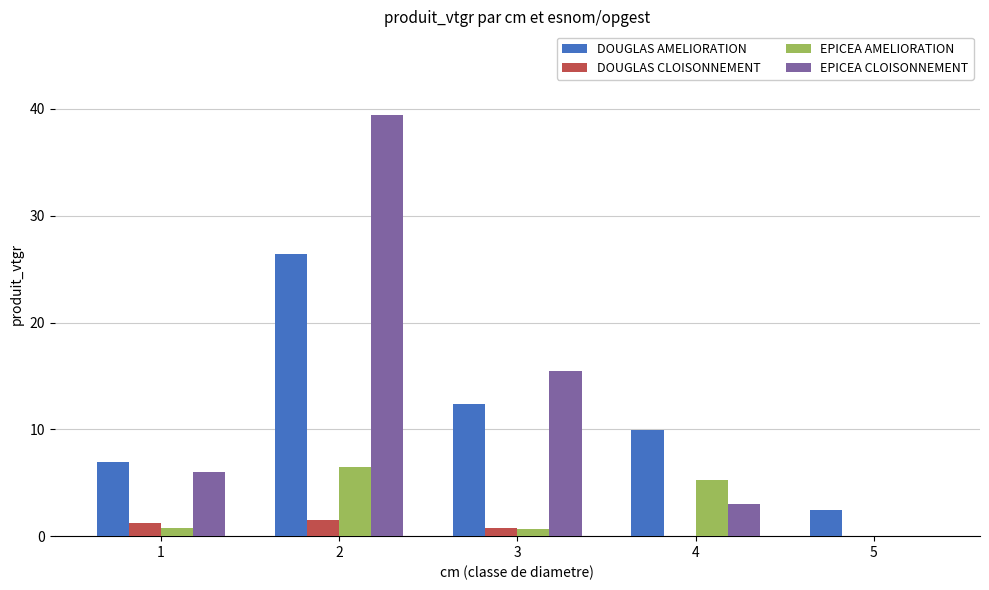

What is the maximum value for DOUGLAS AMELIORATION?

26.4